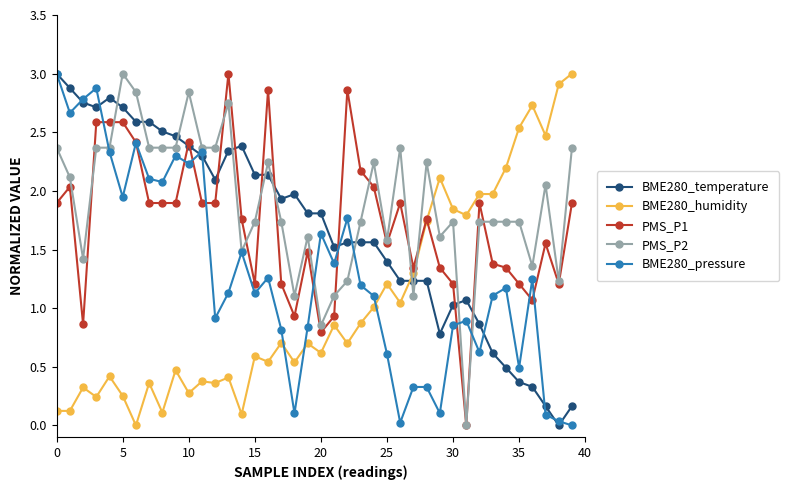

Which series has the largest total across all categories?

PMS_P2